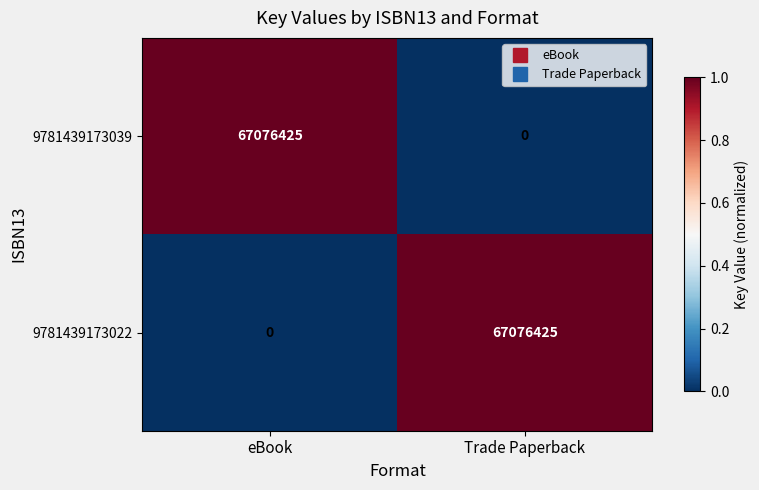

What is the spread (max minus min) of values at eBook?

67076425